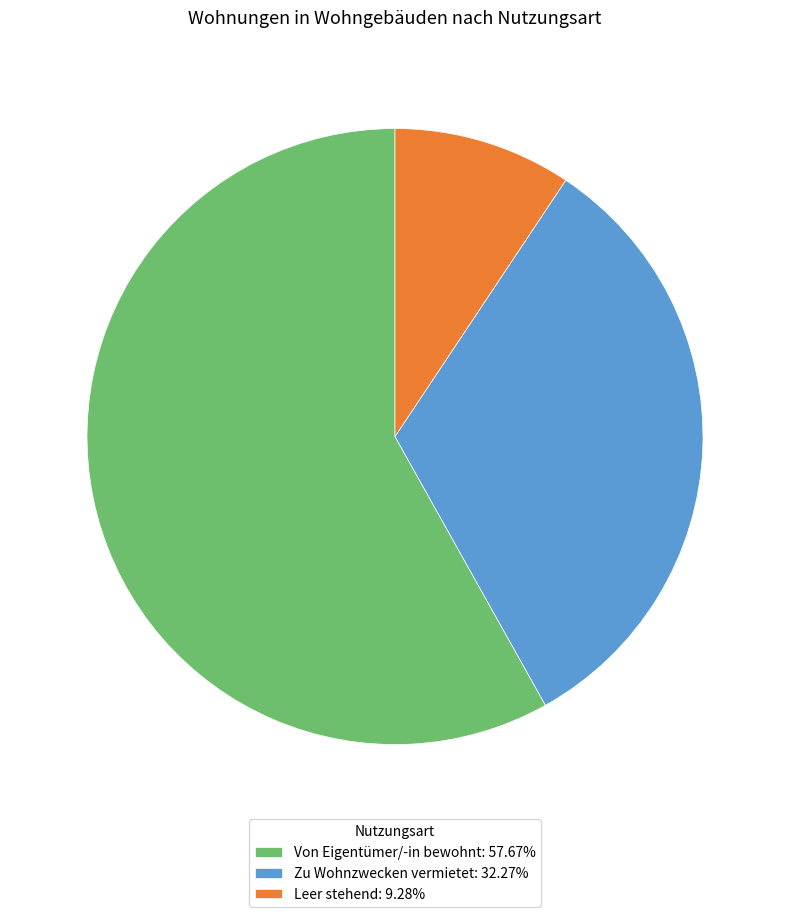

How many segments does this pie chart have?

3